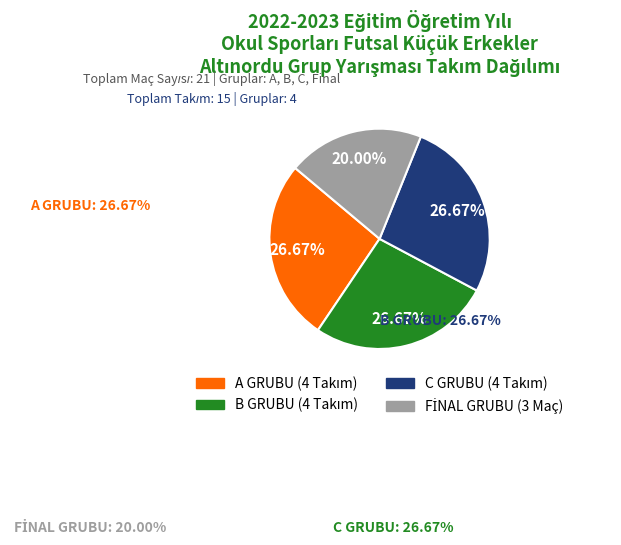

Combined, do A GRUBU and B GRUBU account for over 50%?

Yes